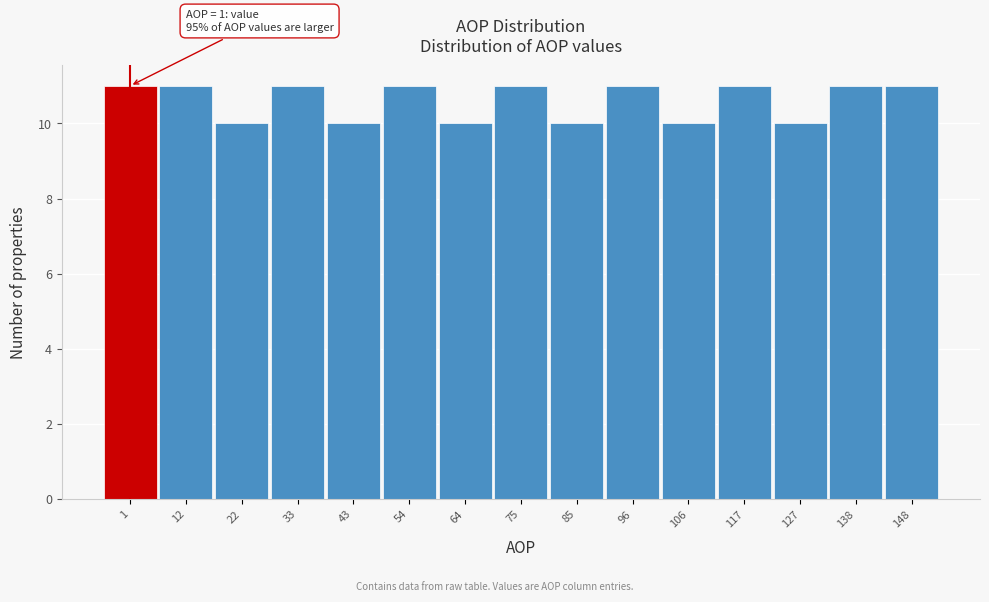

Reading left to right, transcribe all the data shown in this chart.

11	11	10	11	10	11	10	11	10	11	10	11	10	11	11